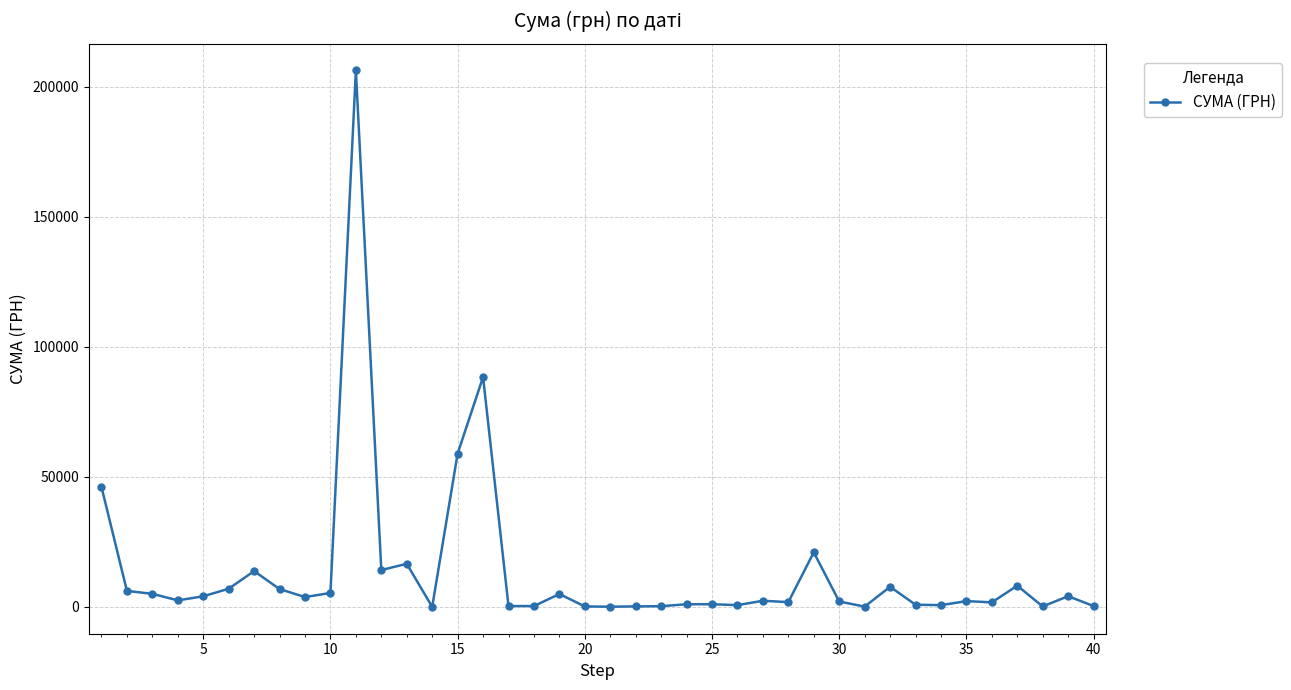

What is the sum of all values?

548247.9